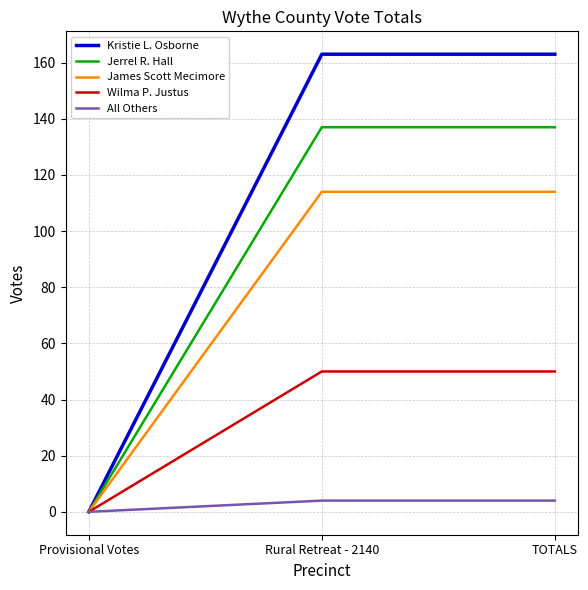

Is this an area chart (filled region under the line)?

No